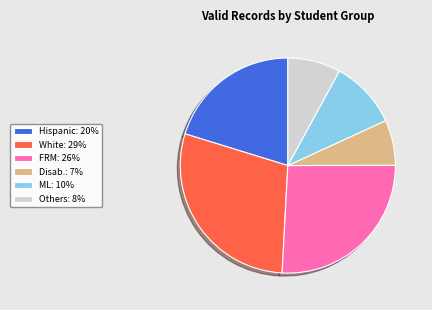

Is it true that Others: 8% is 1% of the pie?

False